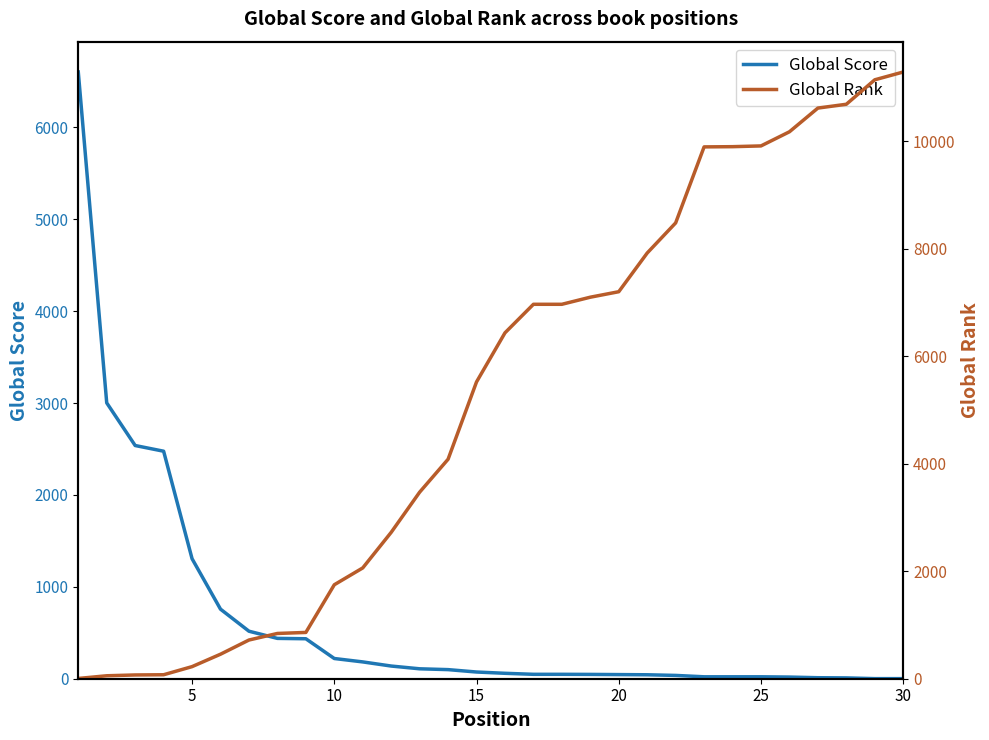

Rank the series by their maximum value, from highest to lowest.

Global Rank, Global Score